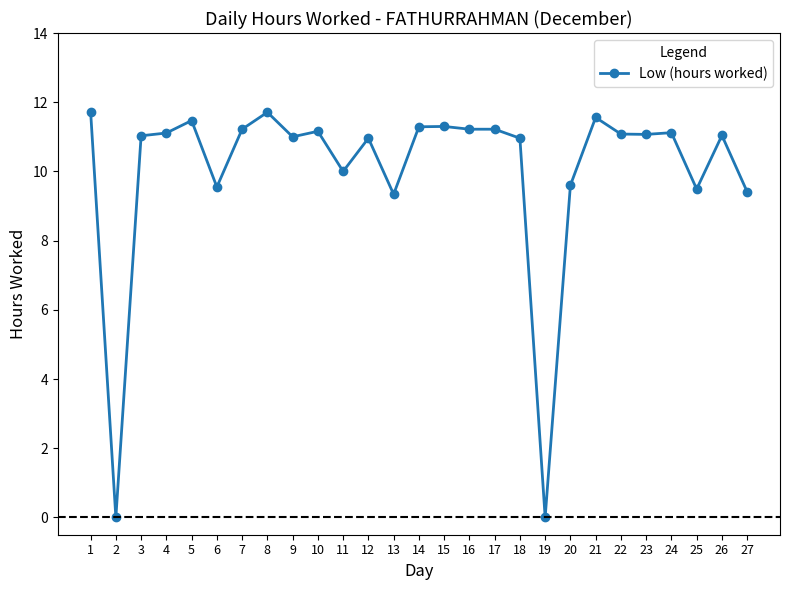

Where does the data first go above 11?

1